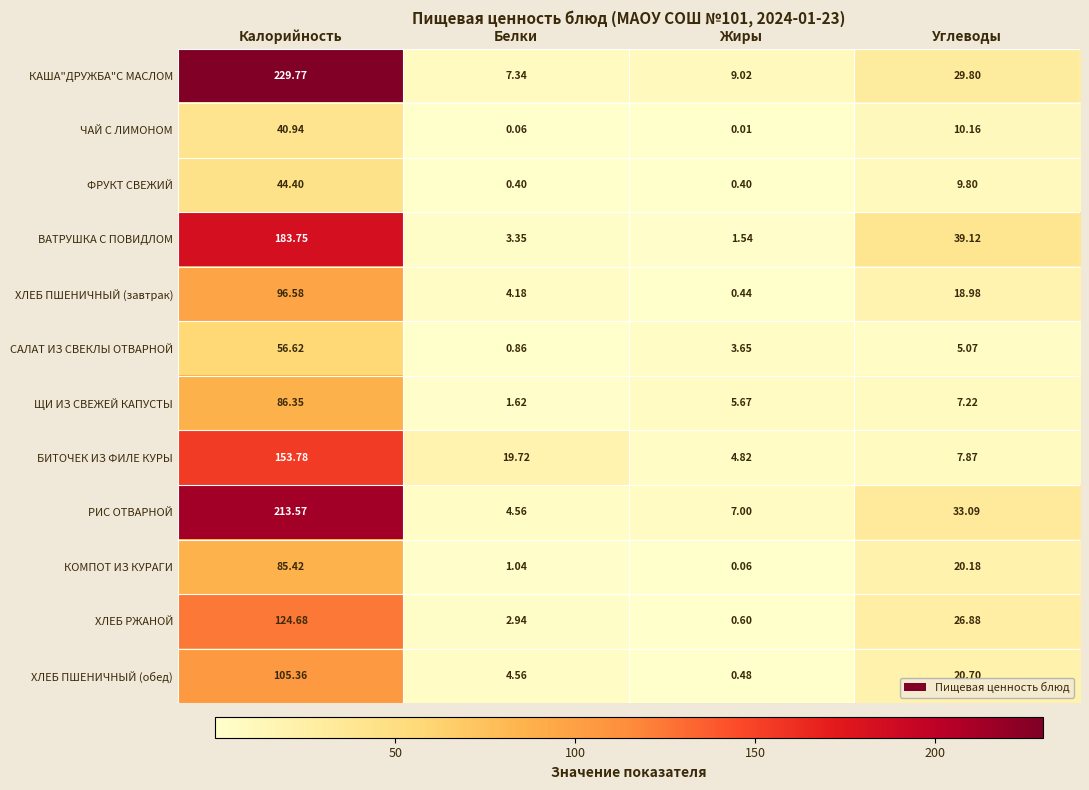

Which series has the largest total across all categories?

КАША"ДРУЖБА"С МАСЛОМ